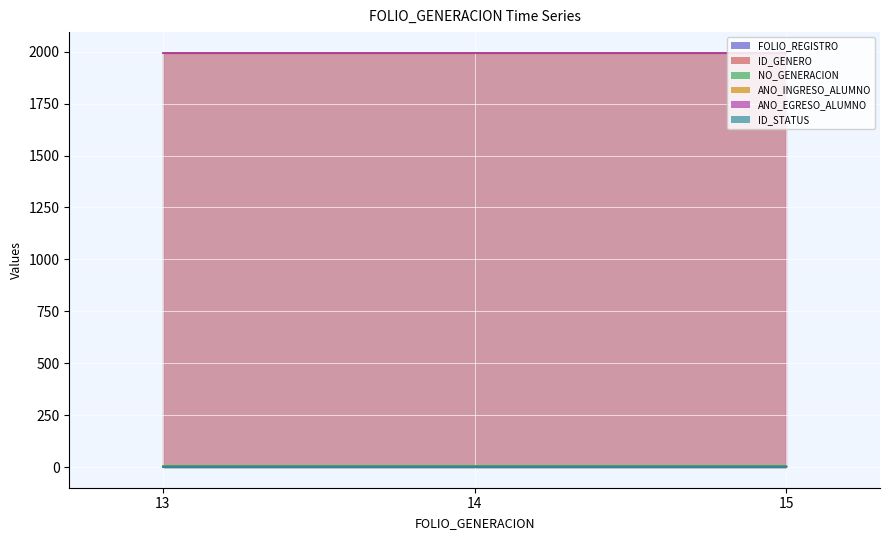

Which series has the largest range (max minus min)?

FOLIO_REGISTRO